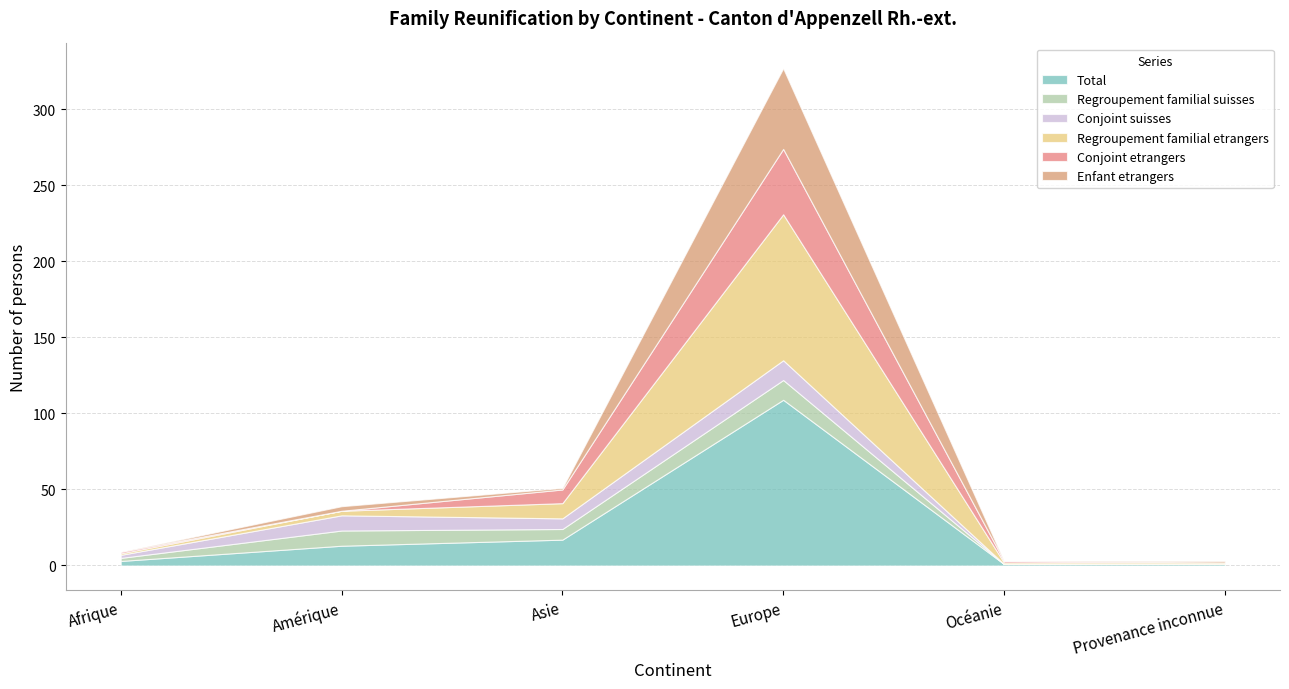

What is the label of the 6th point from the right?

Afrique